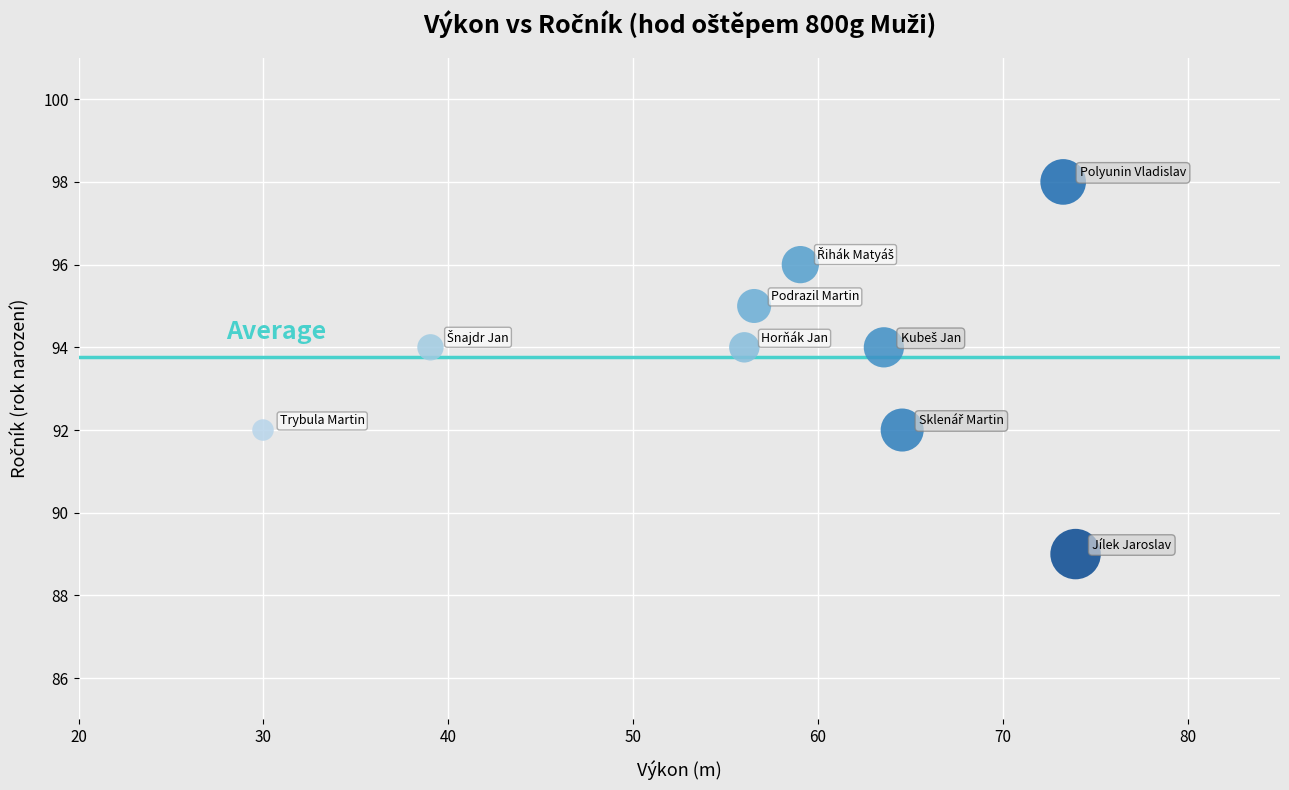

What is the range of Y values (max minus min)?

9